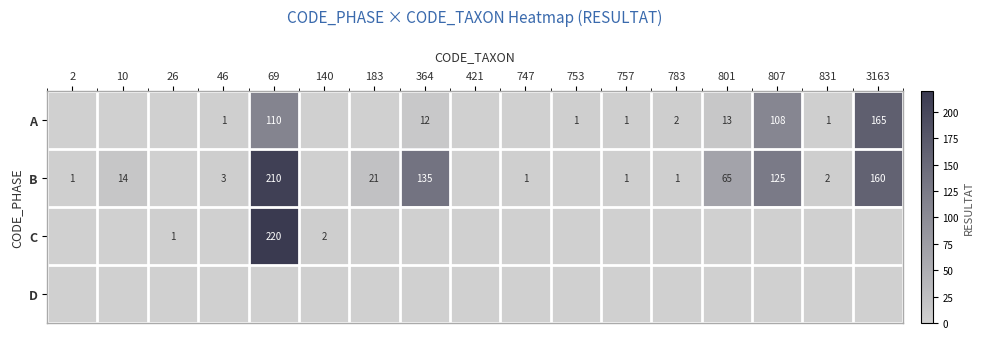

How many categories are shown in the chart?

17